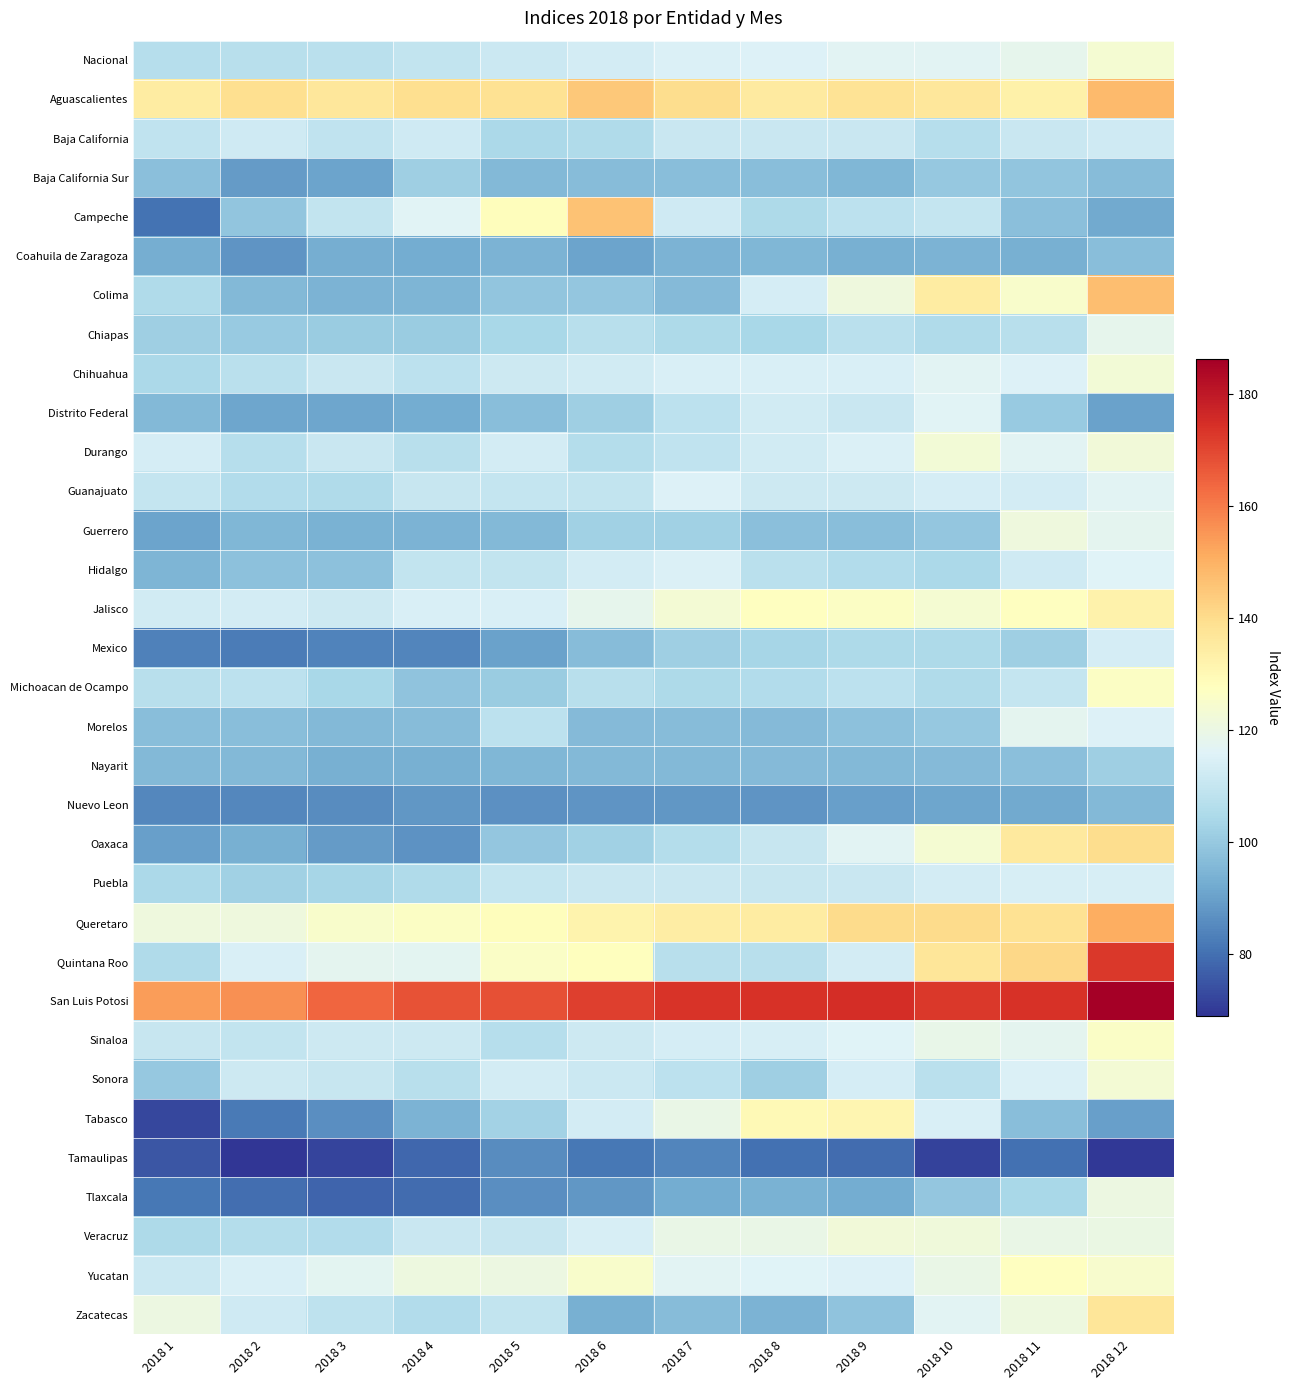

At which category is the sum across all series the highest?

2018 12